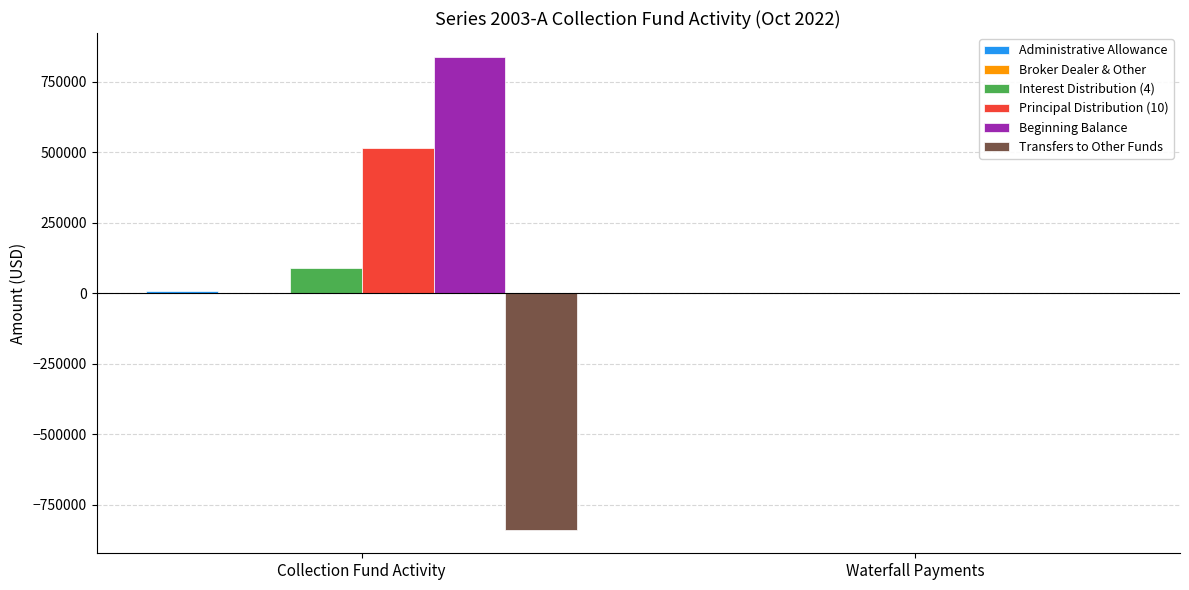

Where is Beginning Balance nearest to the value 419112?

Waterfall Payments